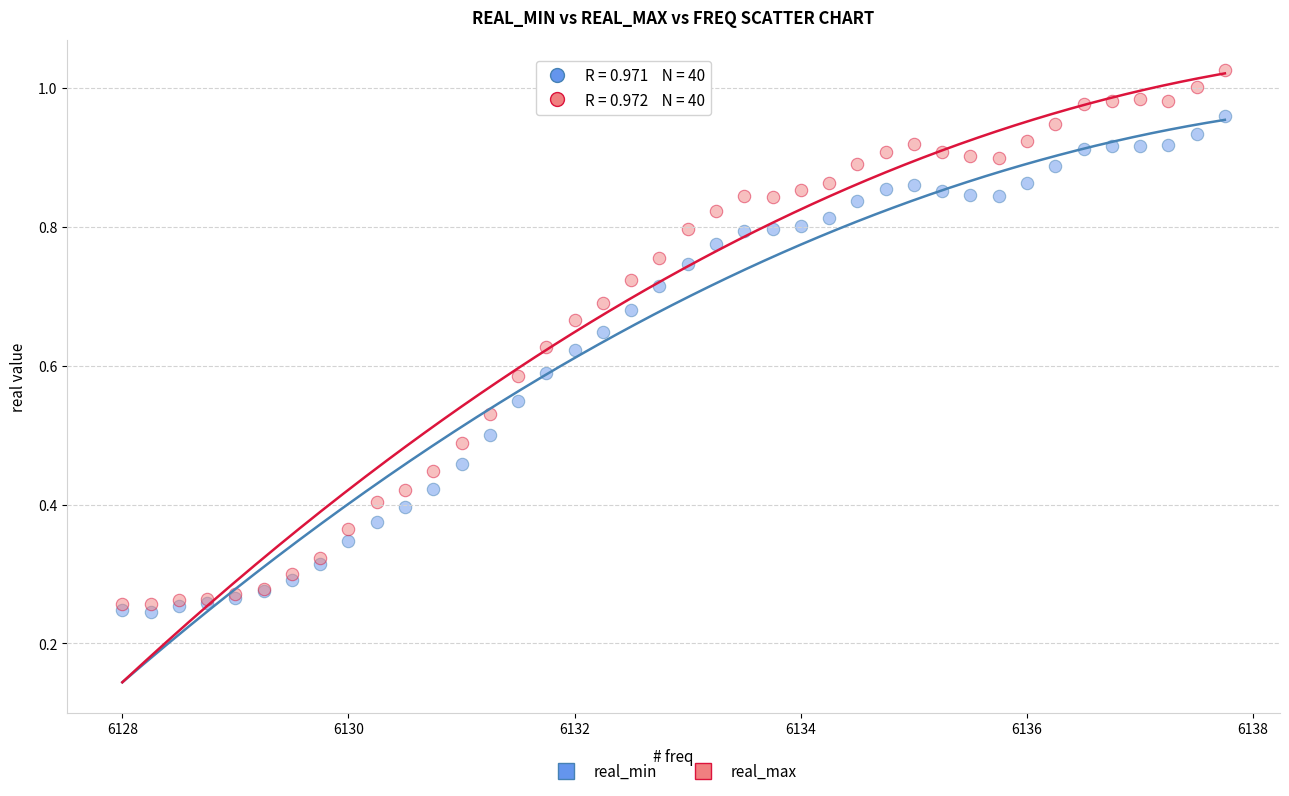

Which series reaches the maximum Y coordinate?

real_max